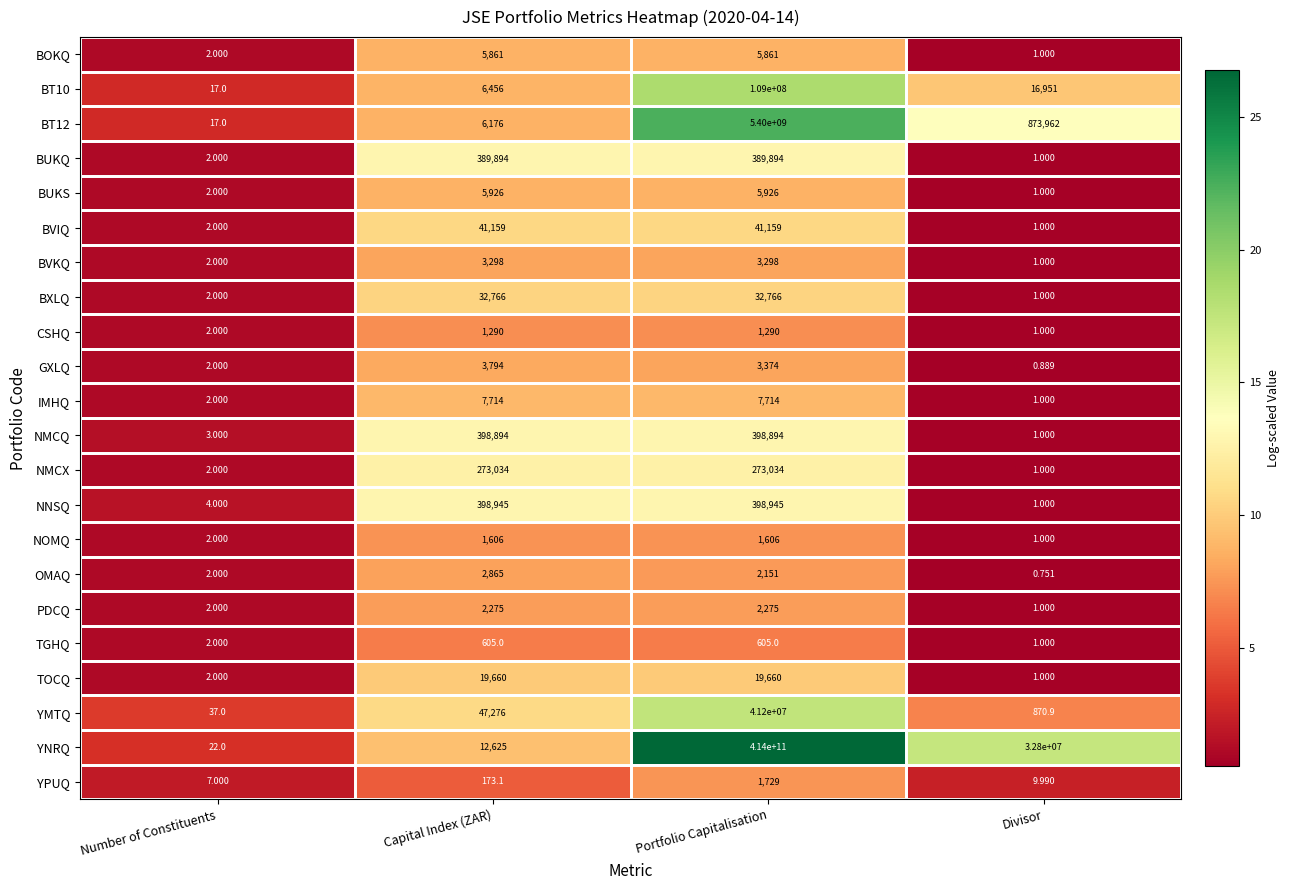

Where is BVIQ nearest to the value 20580?

Number of Constituents